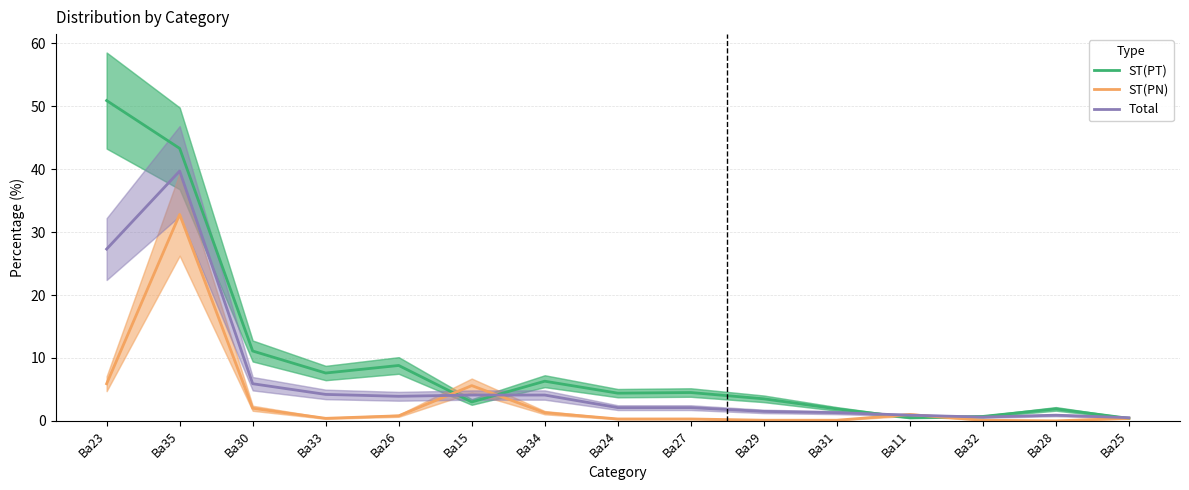

List the labels in order of ST(PT) value, largest first.

Ba23, Ba35, Ba30, Ba26, Ba33, Ba34, Ba27, Ba24, Ba29, Ba15, Ba31, Ba28, Ba32, Ba11, Ba25